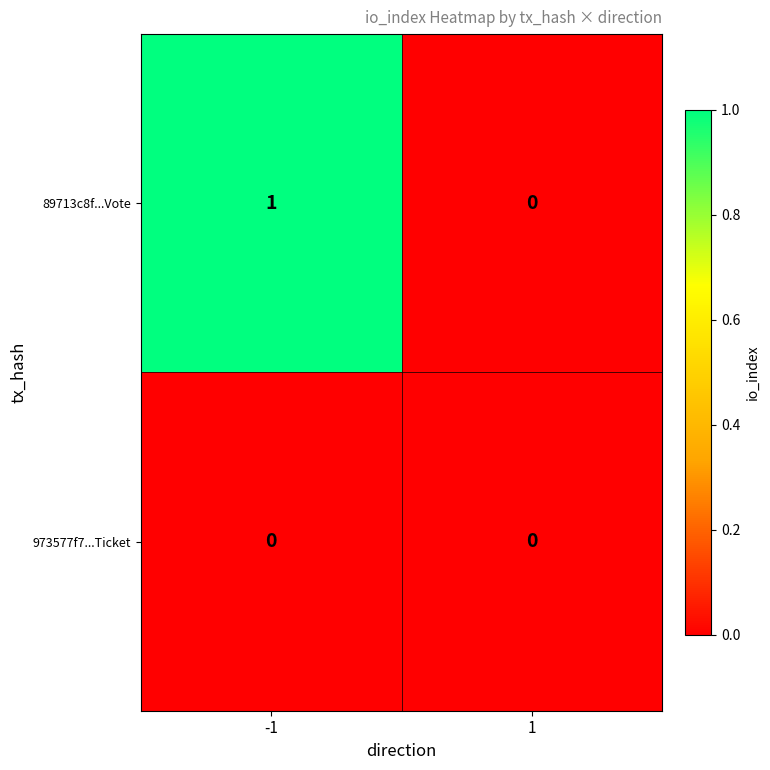

Is it true that 973577f7...Ticket equals 0 at 1?

True